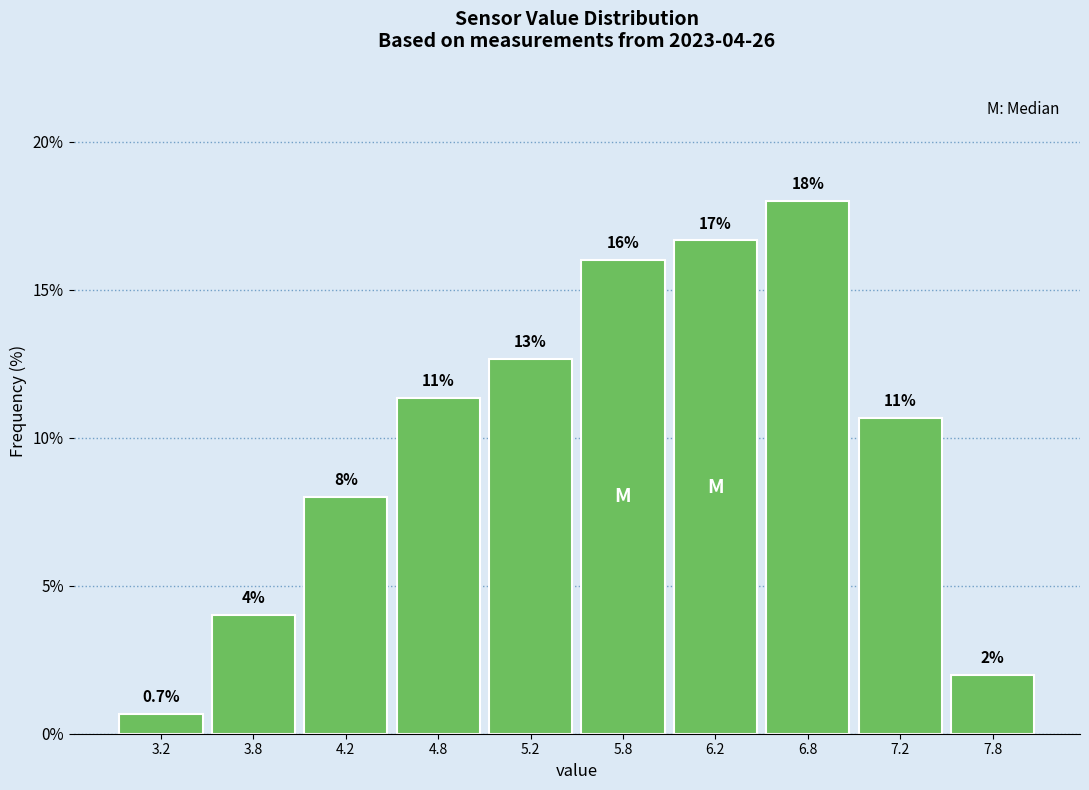

Which range on the x-axis has the tallest bar?

6.5 to 7.0